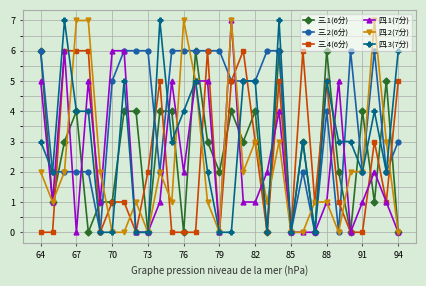

True or false: 三.2(6分) has more than 0 interior local peaks.

True